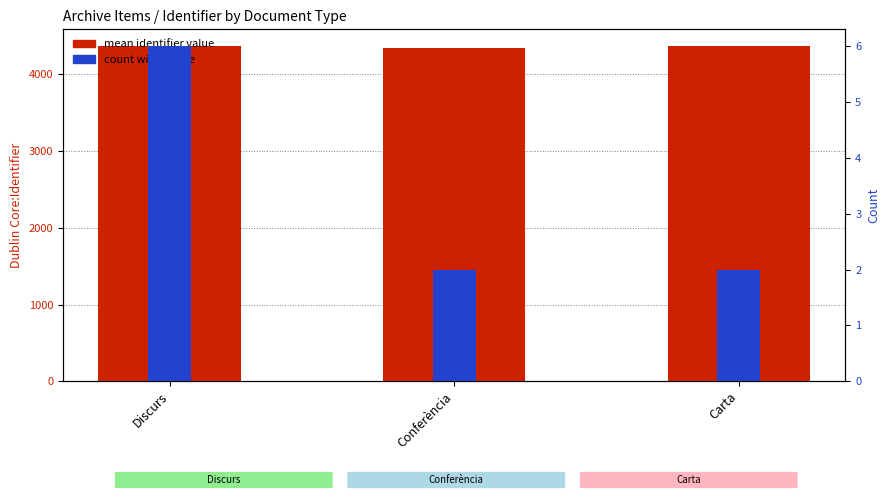

What is the label of the 2nd bar from the right?

Conferència